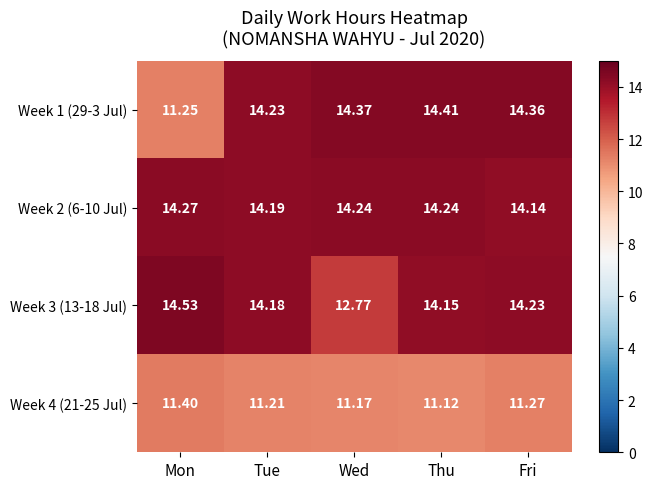

Count the number of data series in this chart.

4